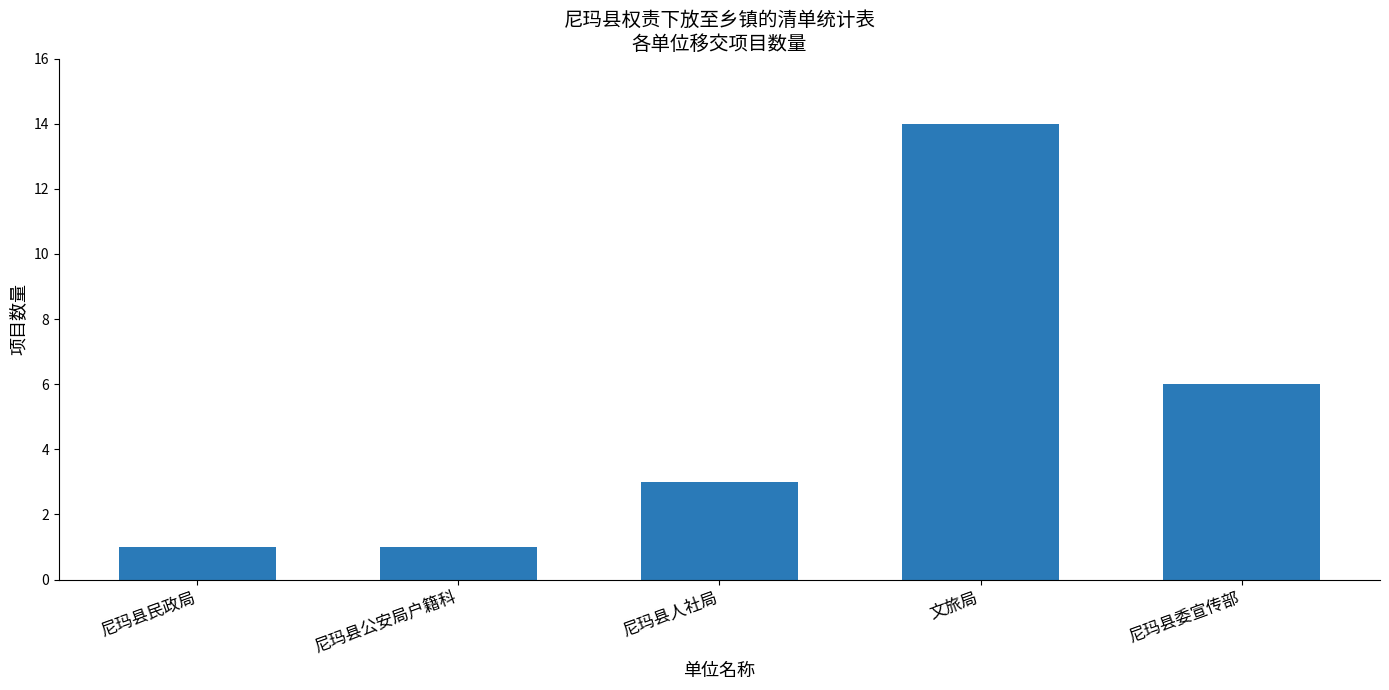

True or false: the data shows 5 at 文旅局.

False